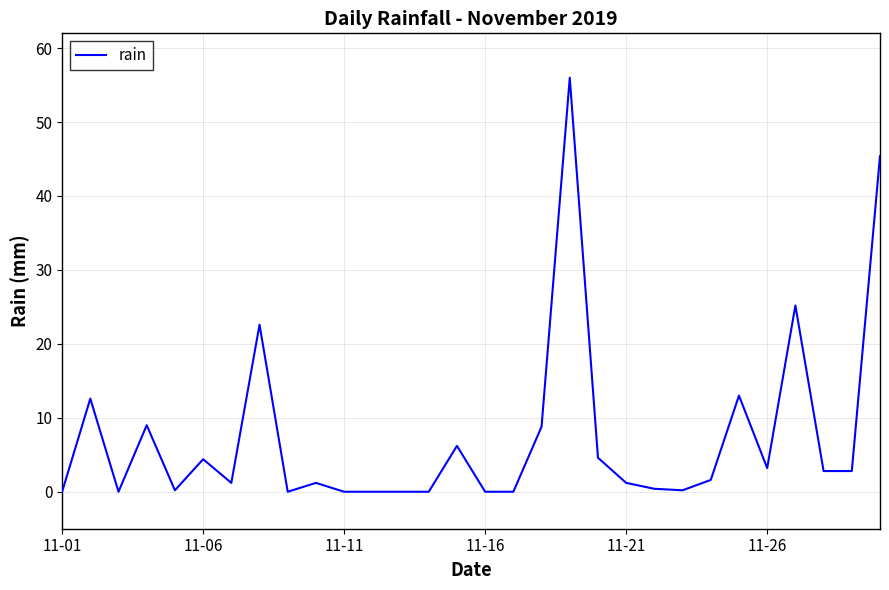

What is the difference between the maximum and minimum values?

56.0